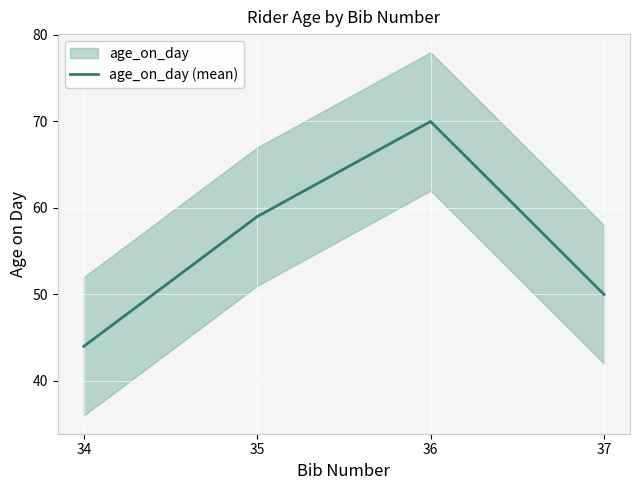

True or false: there are more than 2 points higher than both neighbors.

False